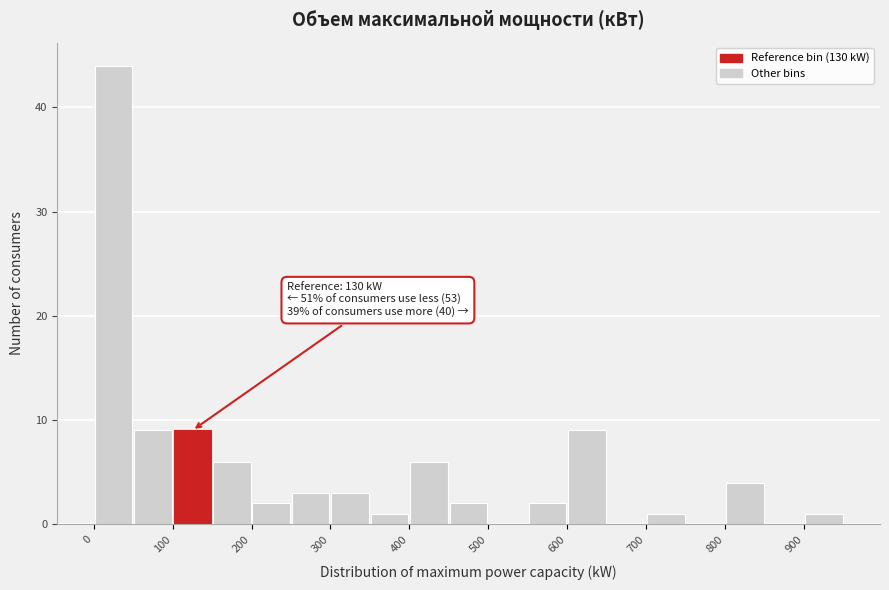

Which range on the x-axis has the tallest bar?

0 to 50